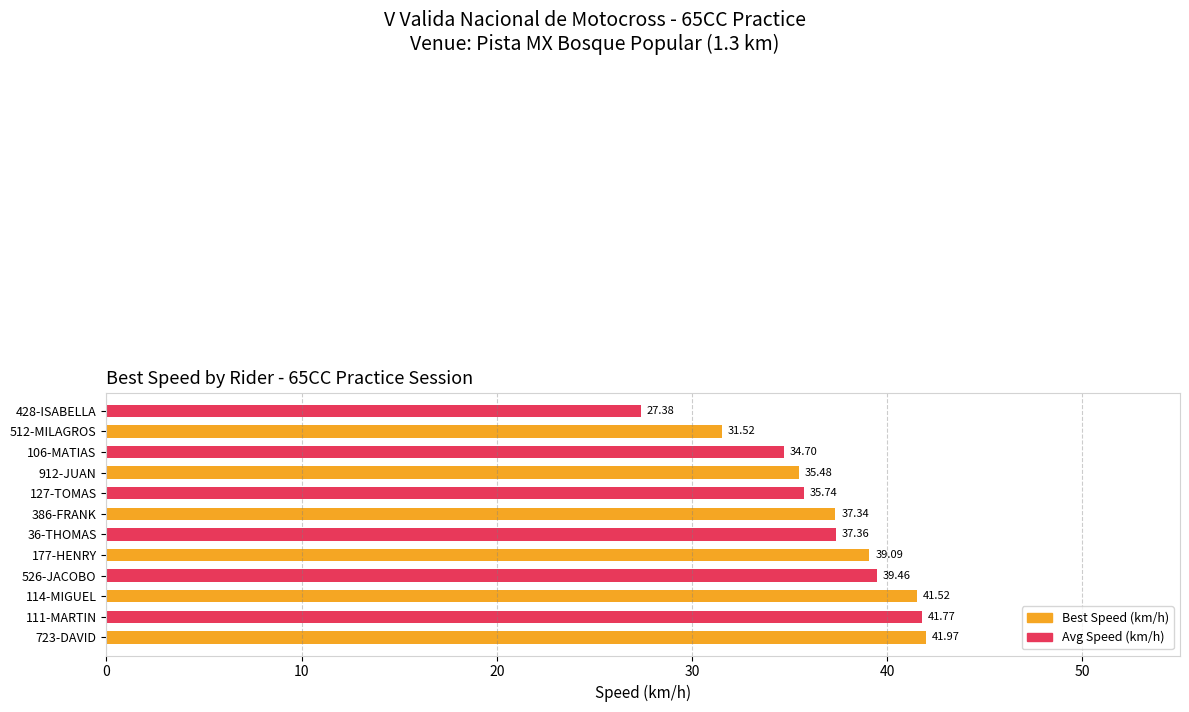

Where is the data nearest to the value 34?

106-MATIAS